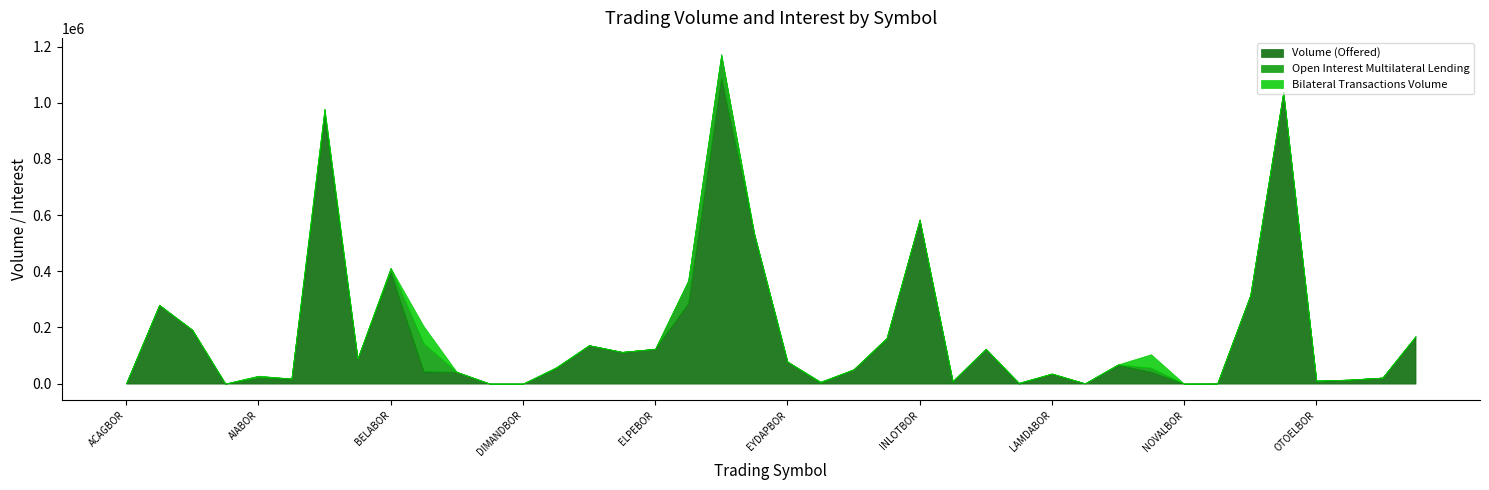

Does the chart have visible grid lines?

No